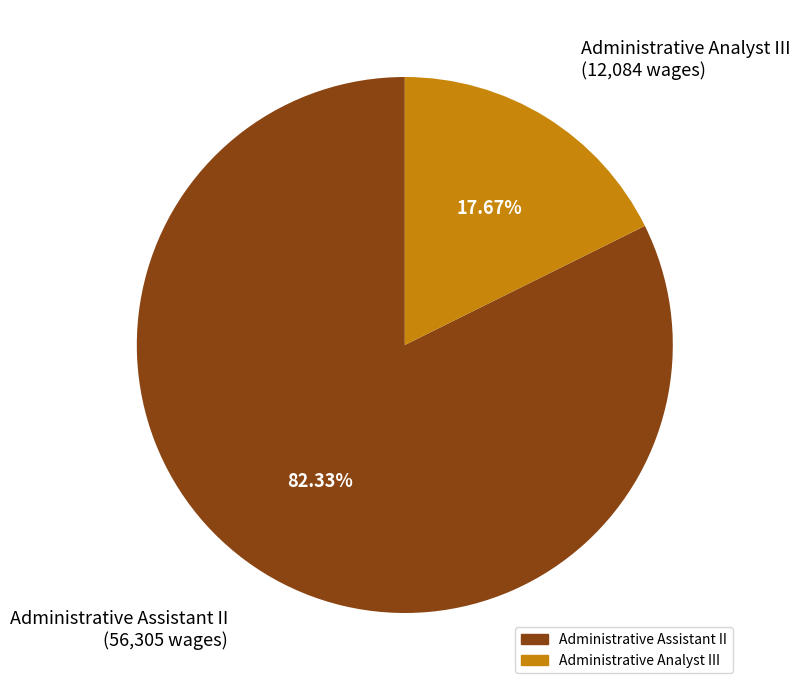

What percentage is the Administrative Analyst III slice, to the nearest percent?

18%